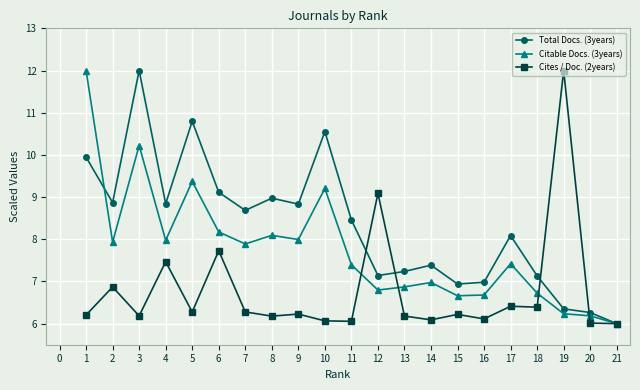

What is the difference between the Citable Docs. (3years) values at 10 and 3?

1.0